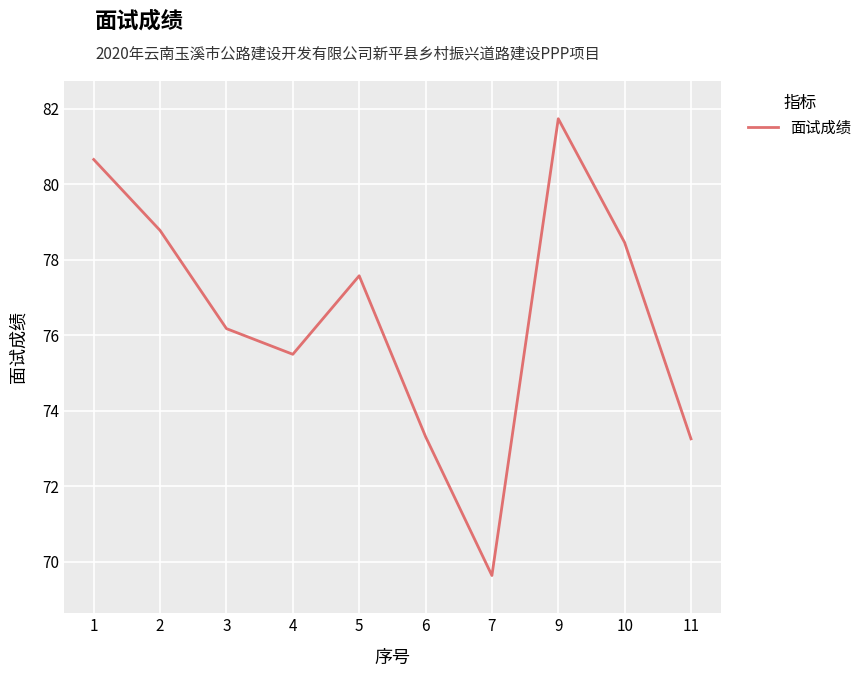

Reading right to left, transcribe all the data shown in this chart.

11=73.3	10=78.5	9=81.7	7=69.6	6=73.3	5=77.6	4=75.5	3=76.2	2=78.8	1=80.7